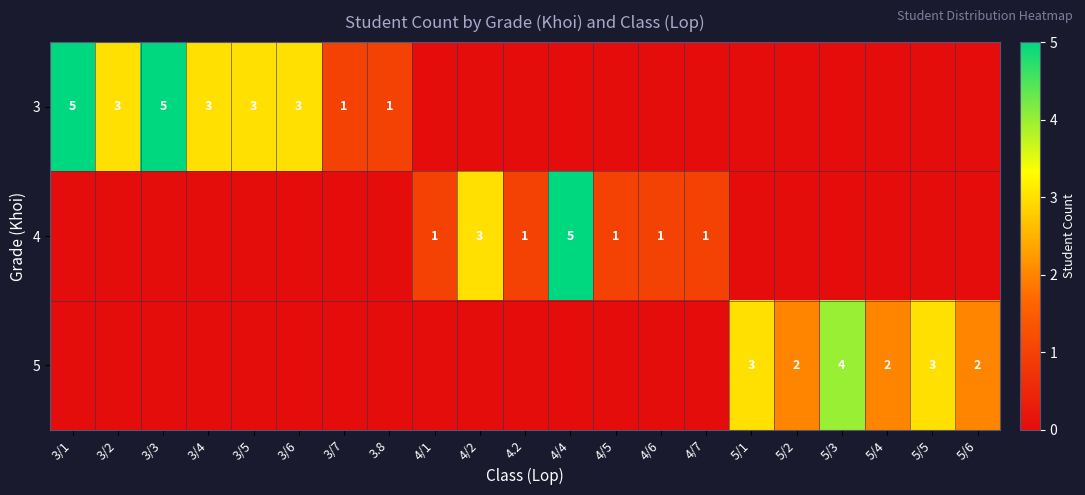

At which category is the sum across all series the highest?

3/1